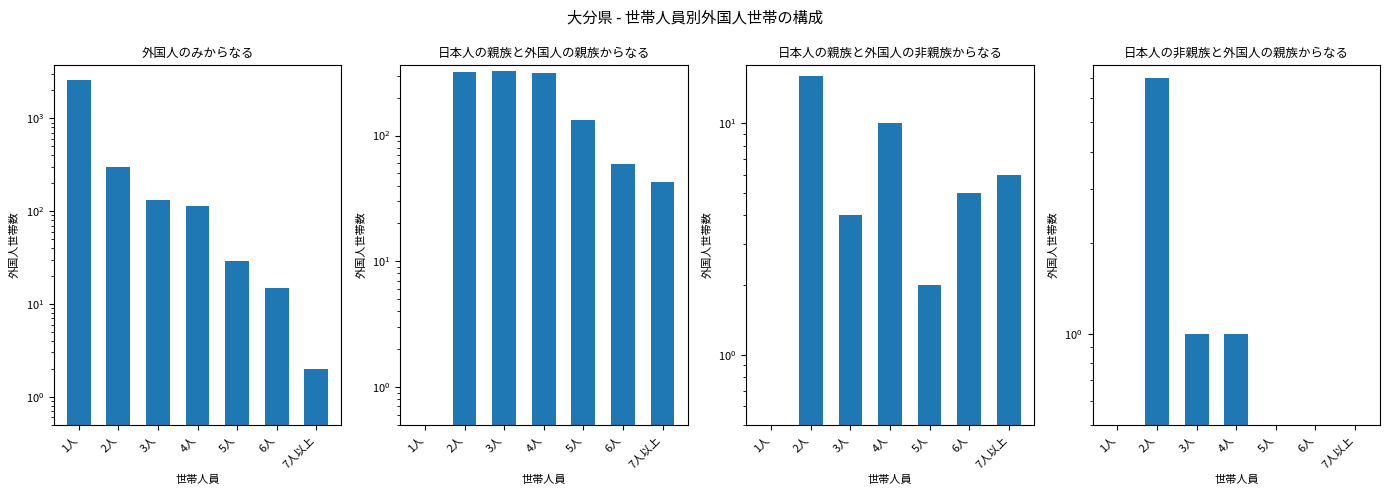

Reading left to right, extract all data points from this chart.

外国人のみからなる: 1人=2607	2人=301	3人=131	4人=114	5人=29	6人=15	7人以上=2
日本人の親族と外国人の親族からなる: 1人=0	2人=323	3人=327	4人=312	5人=133	6人=59	7人以上=43
日本人の親族と外国人の非親族からなる: 1人=0	2人=16	3人=4	4人=10	5人=2	6人=5	7人以上=6
日本人の非親族と外国人の親族からなる: 1人=0	2人=7	3人=1	4人=1	5人=0	6人=0	7人以上=0